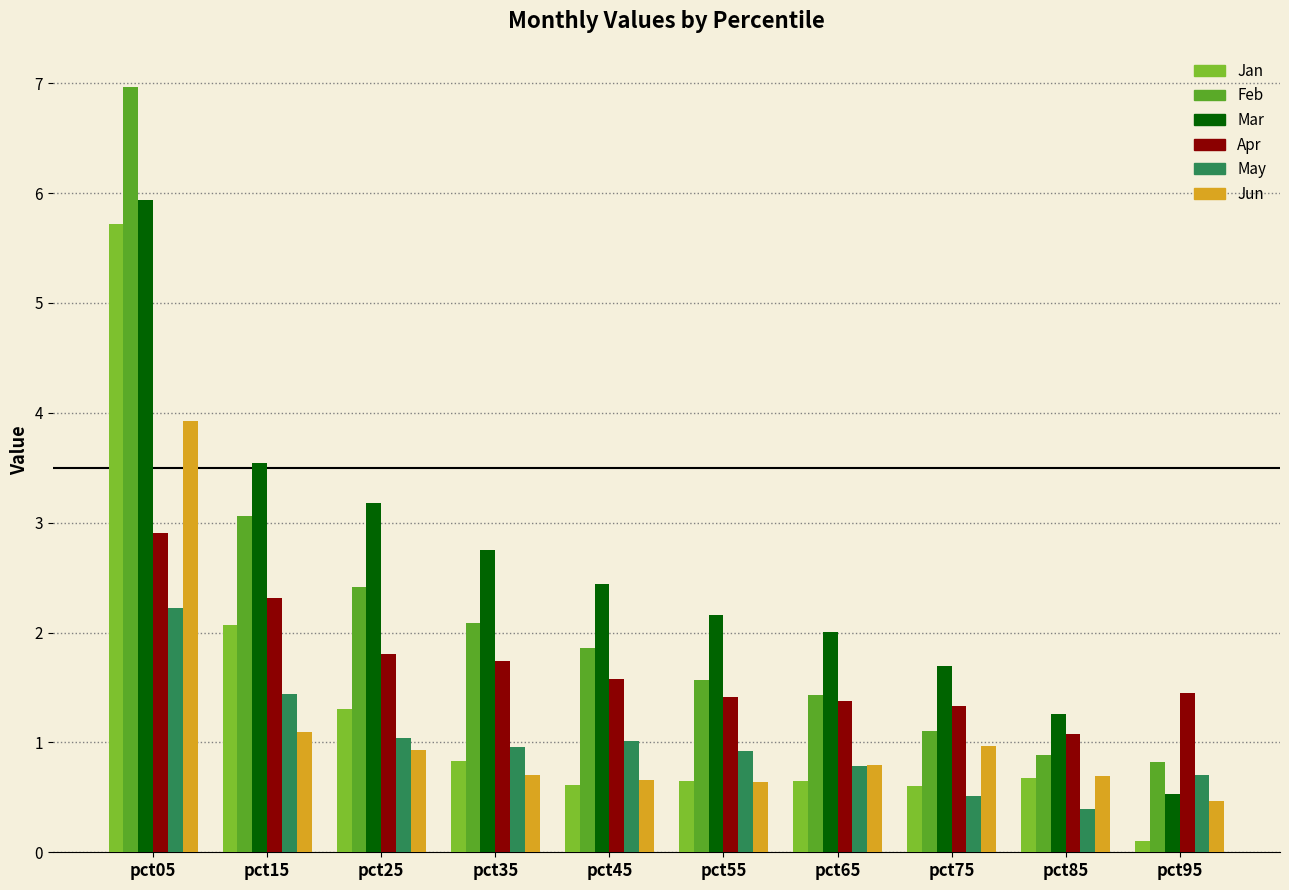

What is the total value across all series at pct45?

8.2